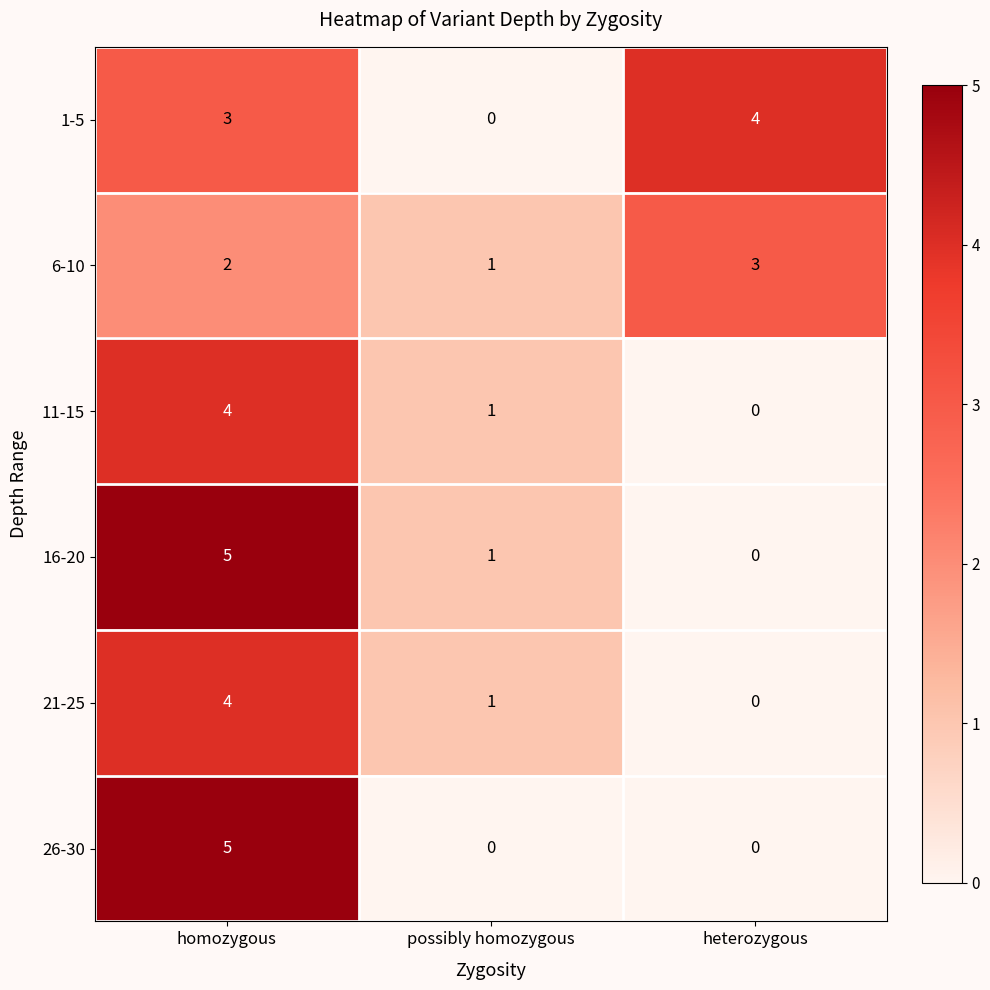

Rank the categories by 21-25 value from highest to lowest.

homozygous, possibly homozygous, heterozygous